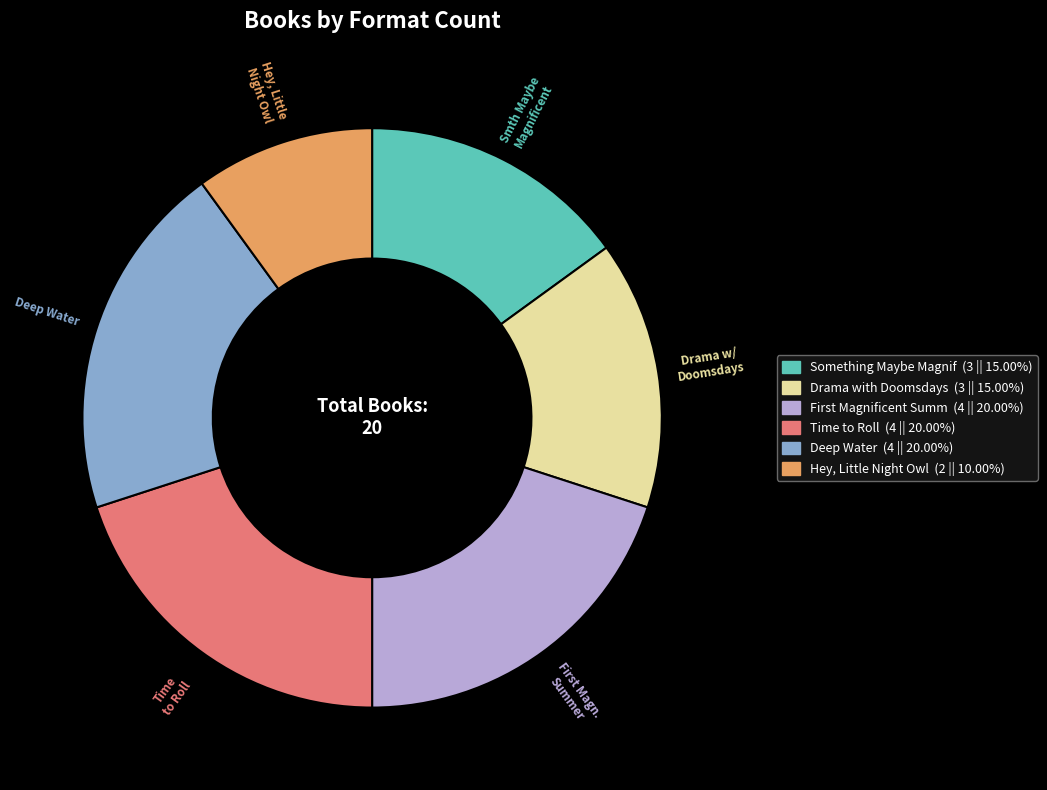

Does any single category account for the majority?

No